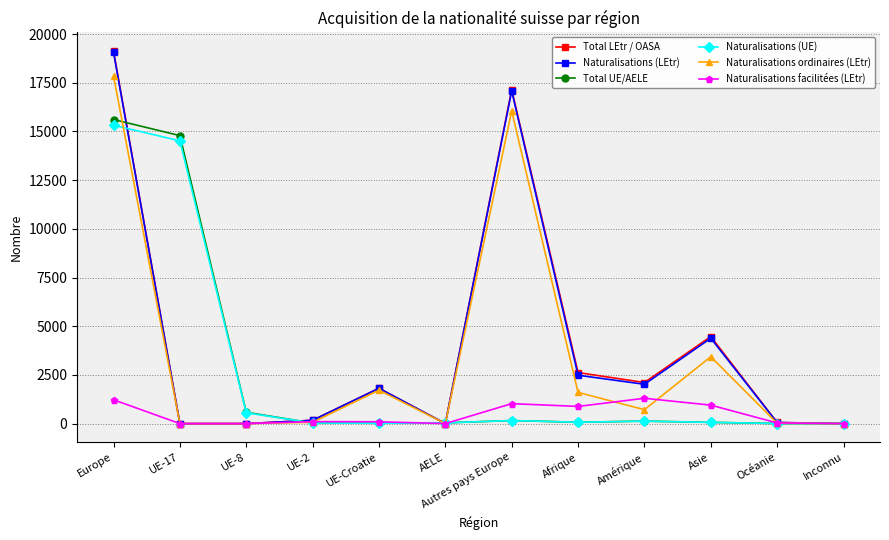

Which label corresponds to the largest value in the chart?

Europe